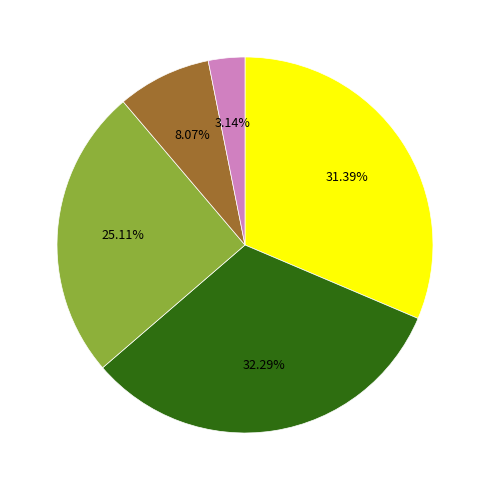

Is there any slice that represents more than half of the pie?

No